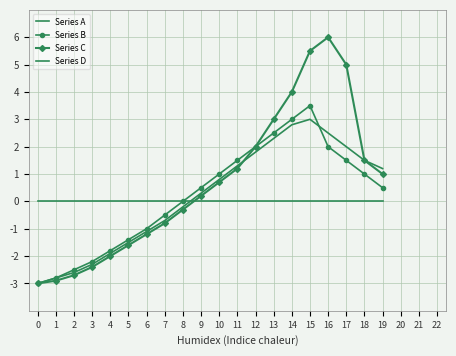

Does the chart have visible grid lines?

Yes